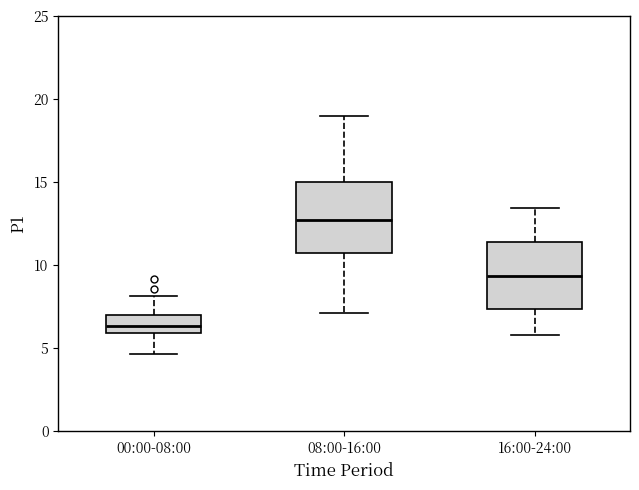

Reading left to right, read every box against the y-axis: the position of its median line, the range the box covers, and the ends of its whiskers. The values are not printed on the chart, so give them approximately, as read against the axis.

00:00-08:00: median 6.5, box 6.0 to 7.0, whiskers 4.5 to 8.0
08:00-16:00: median 12.5, box 10.5 to 15.0, whiskers 7.0 to 19.0
16:00-24:00: median 9.5, box 7.5 to 11.5, whiskers 6.0 to 13.5